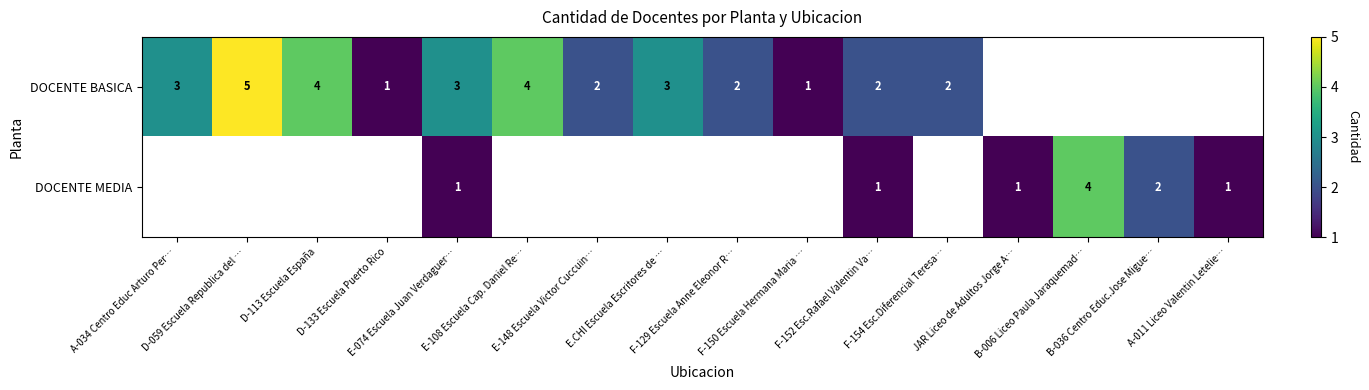

How many values in the DOCENTE BASICA series are below 3?

6